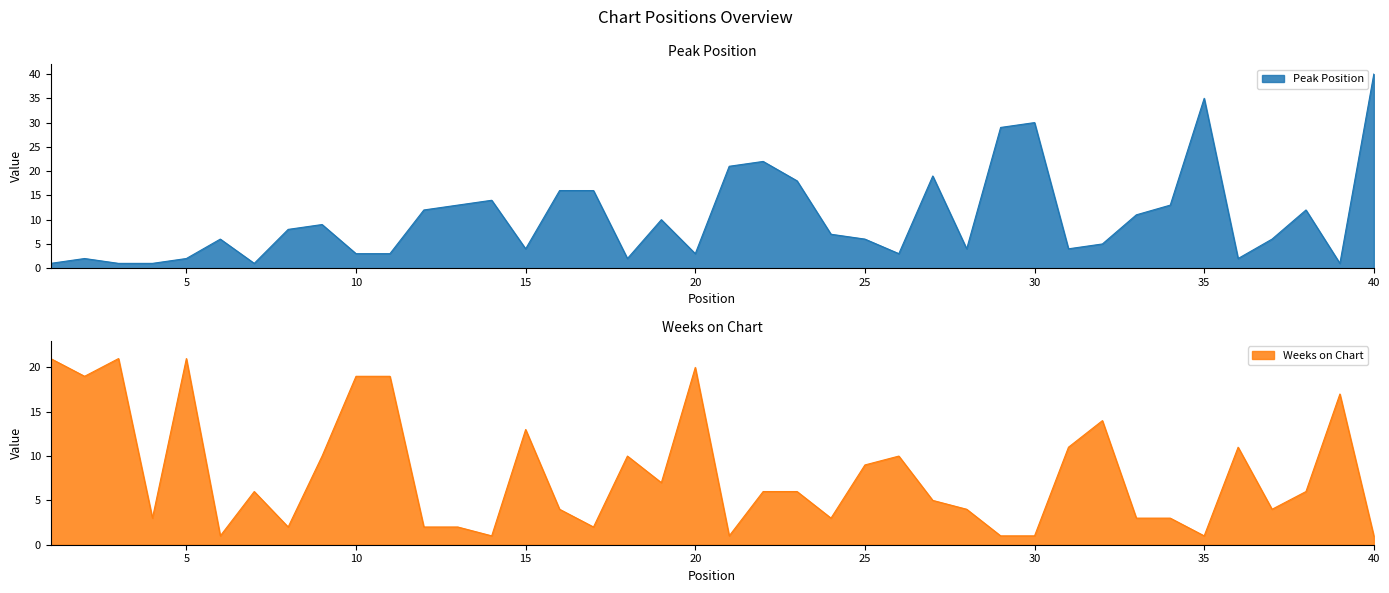

What is the average value of the Weeks on Chart series?

8